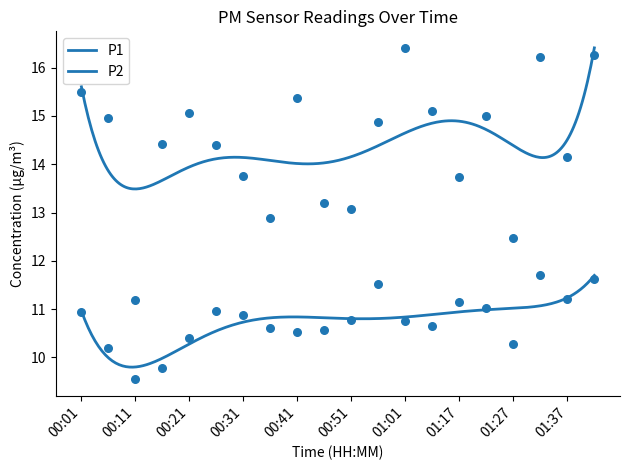

At which category is the sum across all series the highest?

01:32